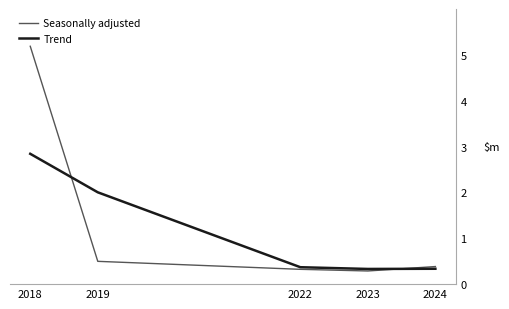

True or false: Trend and Seasonally adjusted intersect in this chart.

True